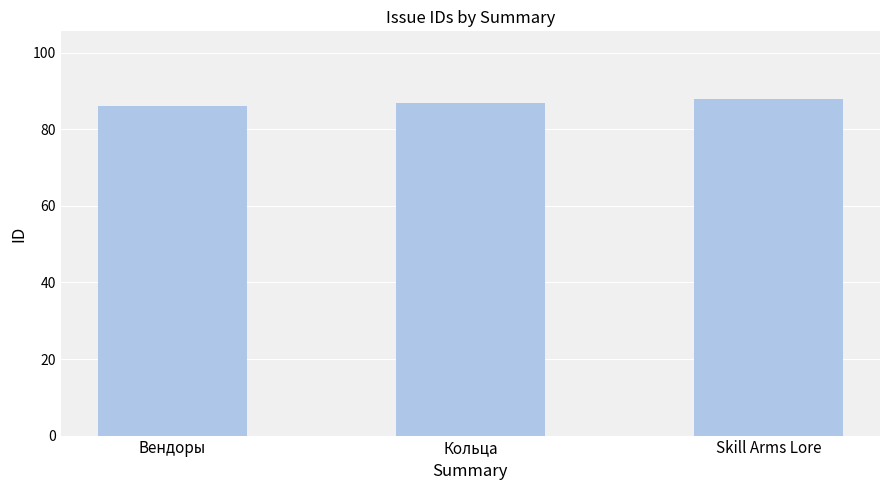

What is the value of the 3rd bar from the left?

88